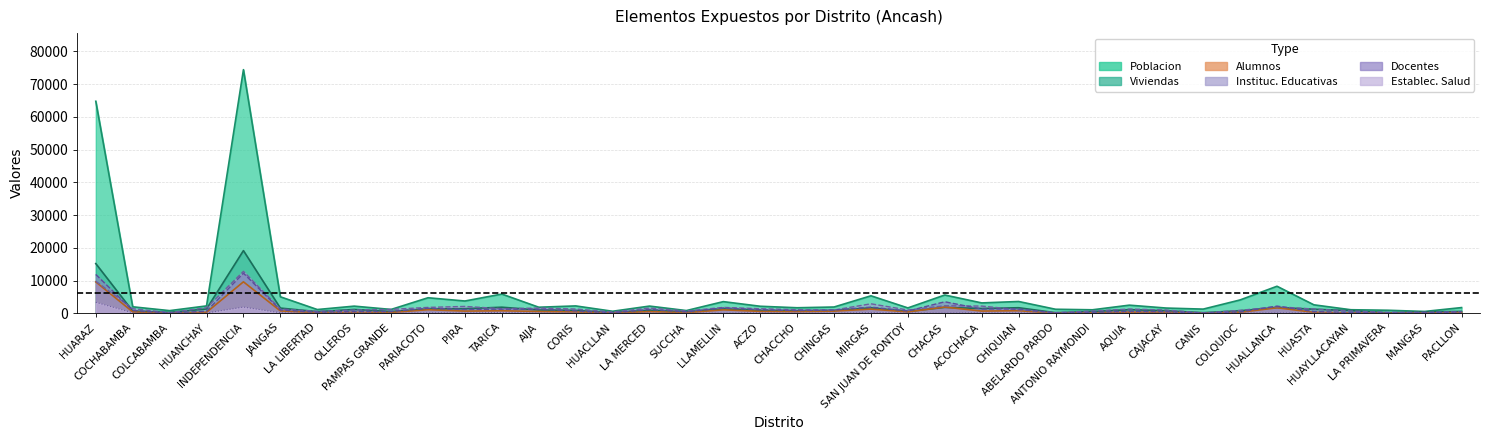

What is the sum of all Alumnos values?

37130